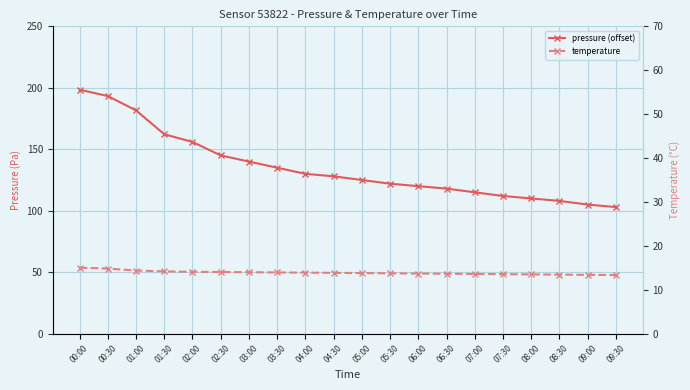

True or false: temperature and pressure (offset) cross at least once.

False